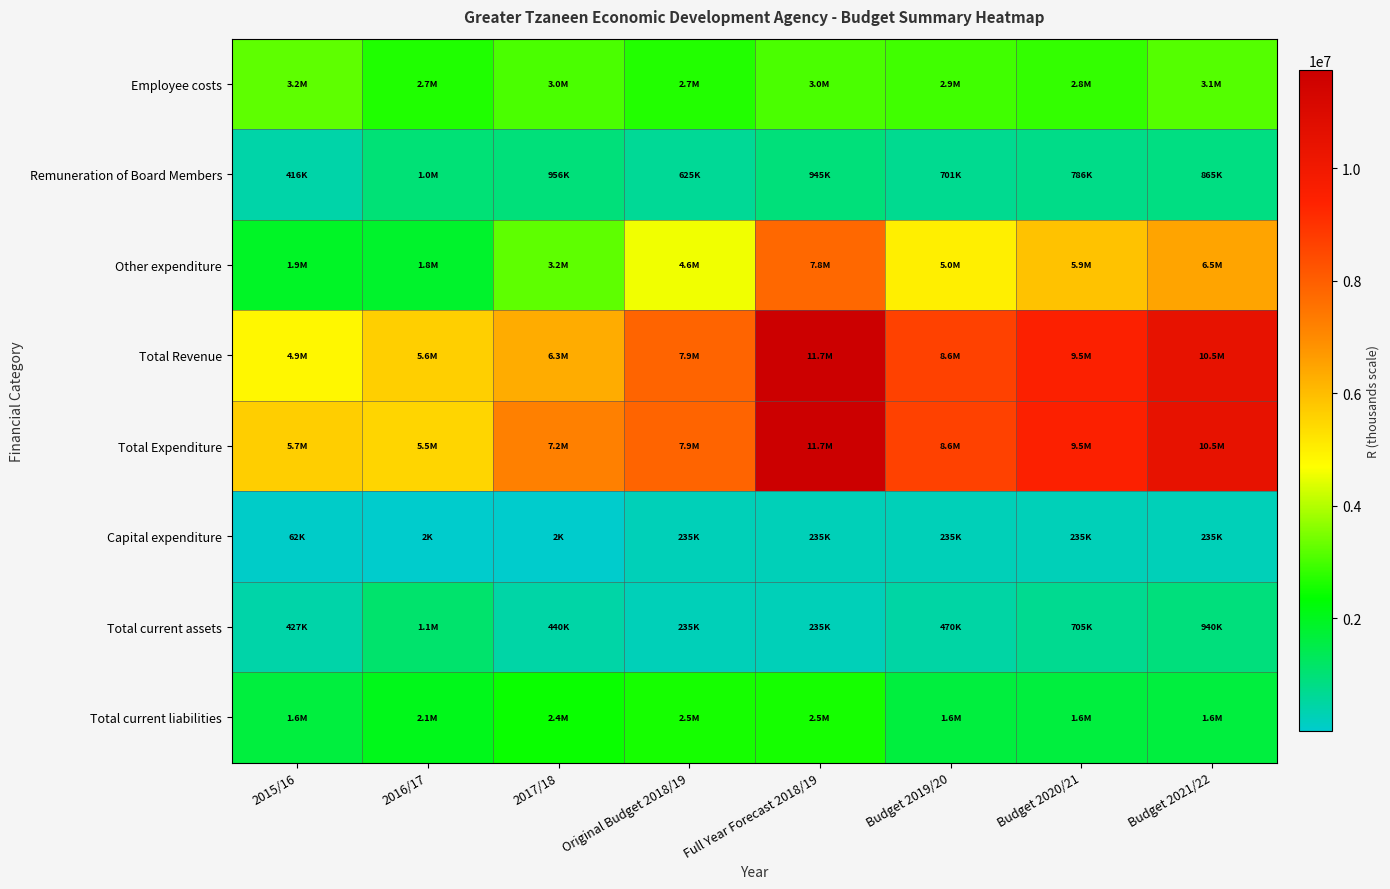

Which series has the widest spread of values?

Total Revenue